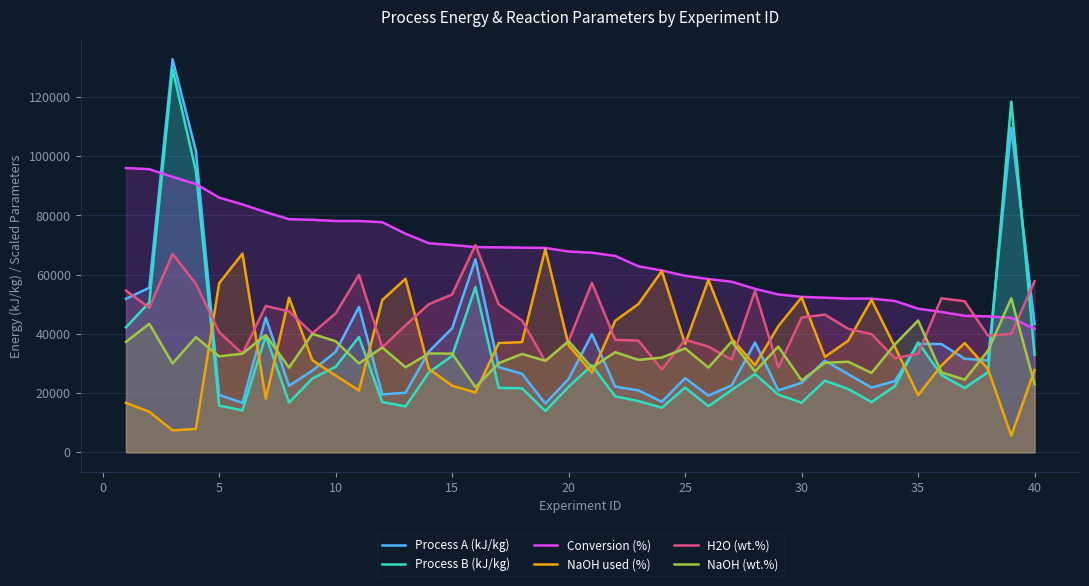

Reading left to right, extract all data points from this chart.

Process A (kJ/kg): 51820.0	55559.0	132745.0	101810.0	19400.0	16677.0	45470.0	22495.0	27592.0	33963.0	49096.0	19533.0	20131.0	33998.0	41864.0	65149.0	28787.0	26479.0	16457.0	24757.0	39894.0	22182.0	20885.0	17080.0	25027.0	19144.0	22624.0	37066.0	20919.0	23467.0	30963.0	26387.0	21854.0	24044.0	36627.0	36544.0	31584.0	31023.0	109573.0	43328.0
Process B (kJ/kg): 42201.0	50595.0	129418.0	95001.0	15771.0	14161.0	39353.0	16803.0	24906.0	28900.0	38941.0	16976.0	15503.0	26972.0	32582.0	55759.0	21752.0	21613.0	13961.0	22120.0	29372.0	18900.0	17289.0	15053.0	21851.0	15569.0	21061.0	26446.0	19488.0	16777.0	24201.0	21389.0	16961.0	22307.0	37114.0	26106.0	21714.0	27048.0	118442.0	32892.0
Conversion (%): 96000.0	95600.0	93000.0	90600.0	86000.0	83700.0	81100.0	78700.0	78500.0	78100.0	78100.0	77700.0	73800.0	70600.0	70000.0	69300.0	69200.0	69100.0	69000.0	67800.0	67400.0	66300.0	62800.0	61400.0	59600.0	58500.0	57600.0	55200.0	53300.0	52500.0	52200.0	51900.0	51900.0	51100.0	48500.0	47400.0	46100.0	45900.0	45400.0	41700.0
NaOH used (%): 16700.0	13700.0	7400.0	7900.0	57100.0	67100.0	18100.0	52200.0	31100.0	25900.0	20900.0	51400.0	58600.0	28200.0	22500.0	20200.0	36900.0	37200.0	68600.0	36100.0	26900.0	44400.0	50100.0	61200.0	36600.0	58200.0	38400.0	29400.0	42600.0	52300.0	32200.0	37700.0	51500.0	35700.0	19300.0	29300.0	36900.0	28100.0	5600.0	27800.0
H2O (wt.%): 54600.0	48800.0	67000.0	56900.0	40600.0	33300.0	49400.0	47600.0	40200.0	46900.0	59900.0	35400.0	42900.0	50000.0	53300.0	70000.0	49900.0	44500.0	30700.0	37600.0	57200.0	38000.0	37700.0	28000.0	38000.0	35700.0	31300.0	54500.0	28600.0	45500.0	46500.0	41700.0	39900.0	31800.0	33300.0	52000.0	51000.0	39400.0	40000.0	57800.0
NaOH (wt.%): 37300.0	43400.0	30000.0	38900.0	32400.0	33300.0	39600.0	28600.0	40000.0	37500.0	30000.0	35400.0	28700.0	33400.0	33300.0	22000.0	30100.0	33200.0	30900.0	37500.0	28600.0	33800.0	31200.0	32000.0	35100.0	28600.0	37400.0	27300.0	35700.0	24300.0	30200.0	30600.0	26800.0	36400.0	44500.0	27000.0	24500.0	34300.0	52000.0	23000.0